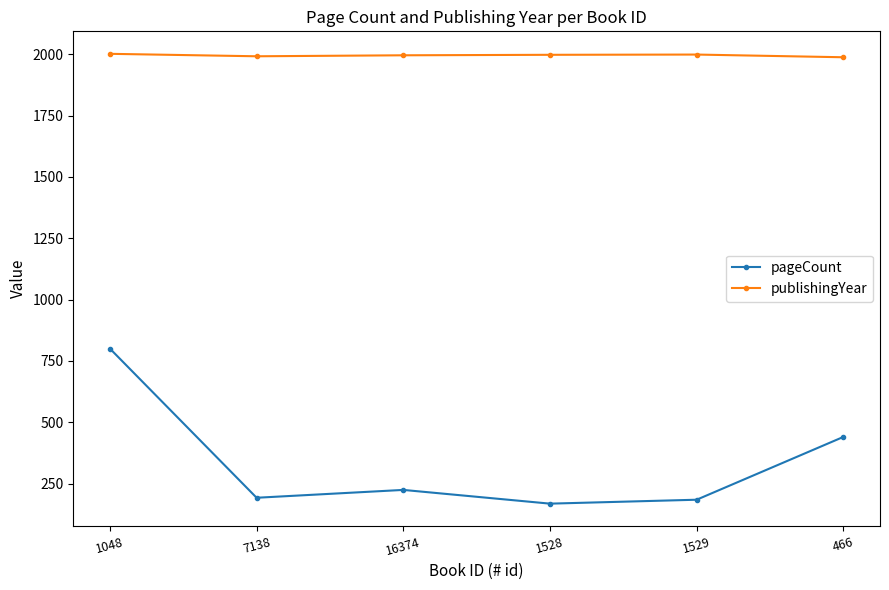

What is the difference between the highest and lowest values at 1048?

1202